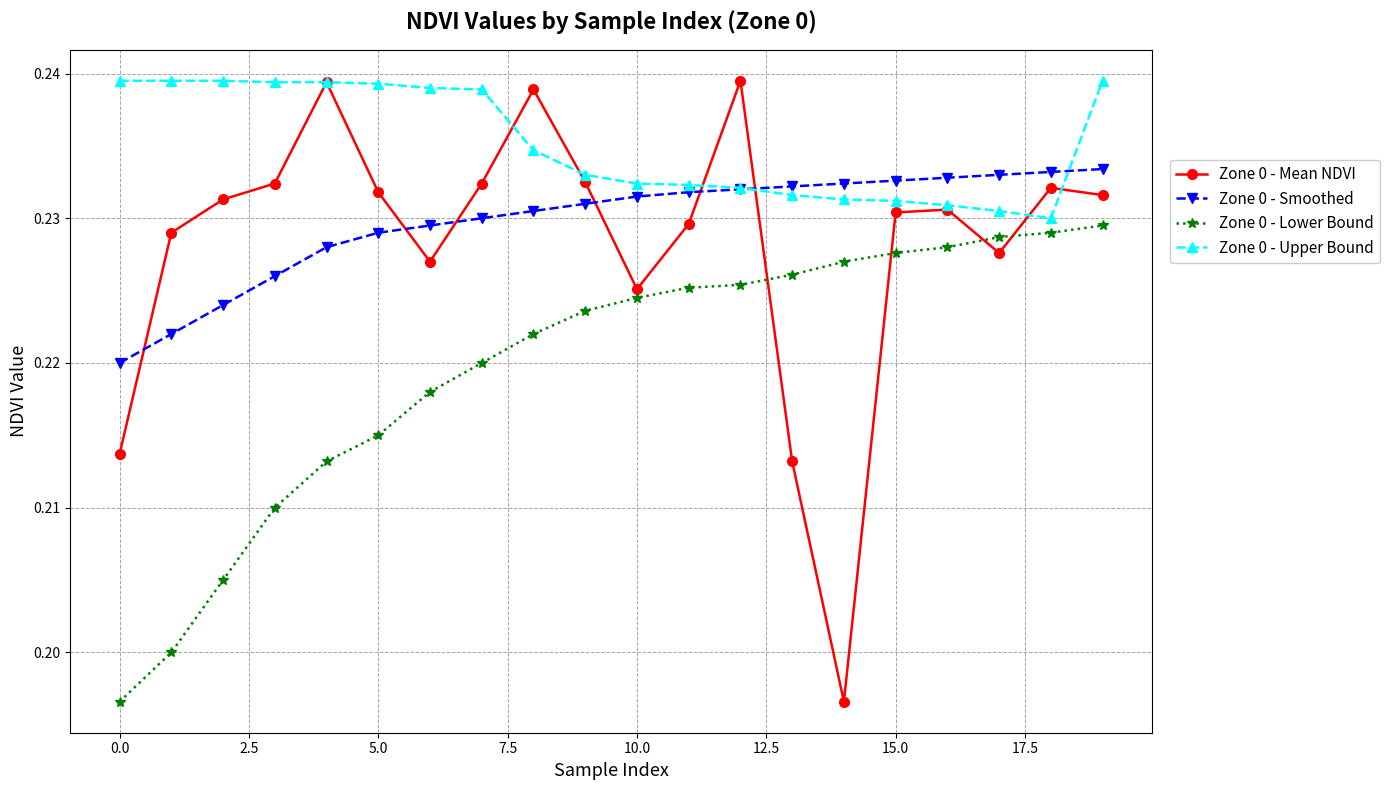

Count the Zone 0 - Lower Bound values in the range 0 to 1.

20